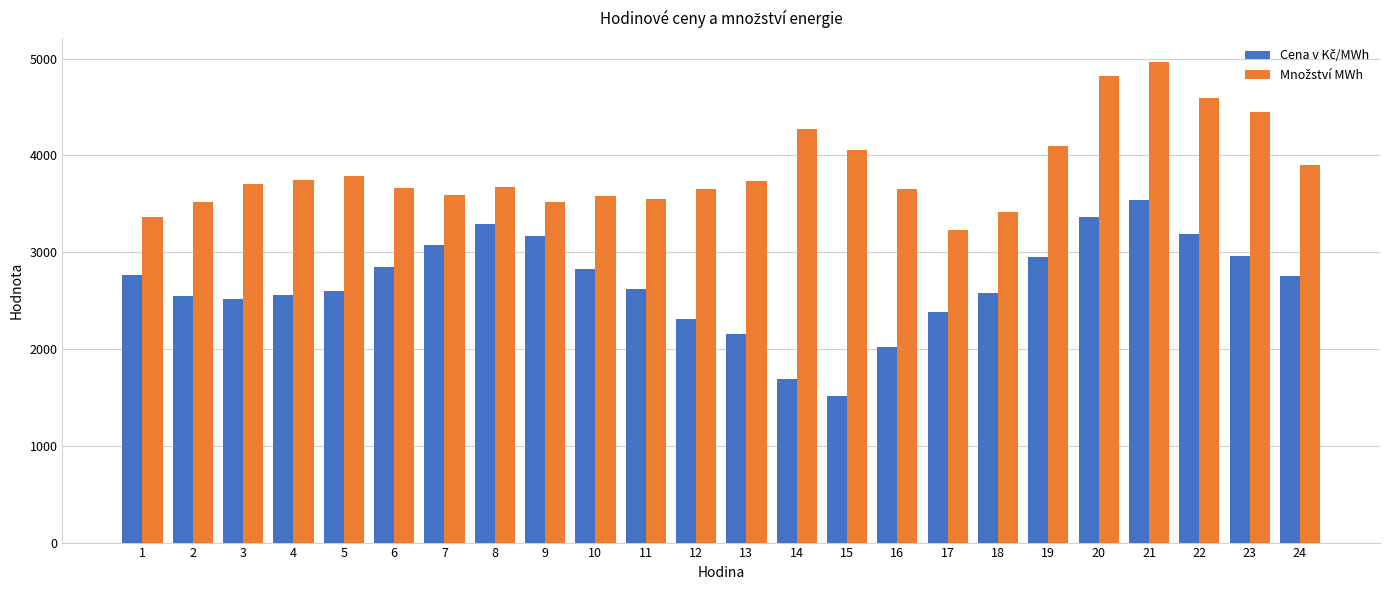

How many bars are there in total?

48